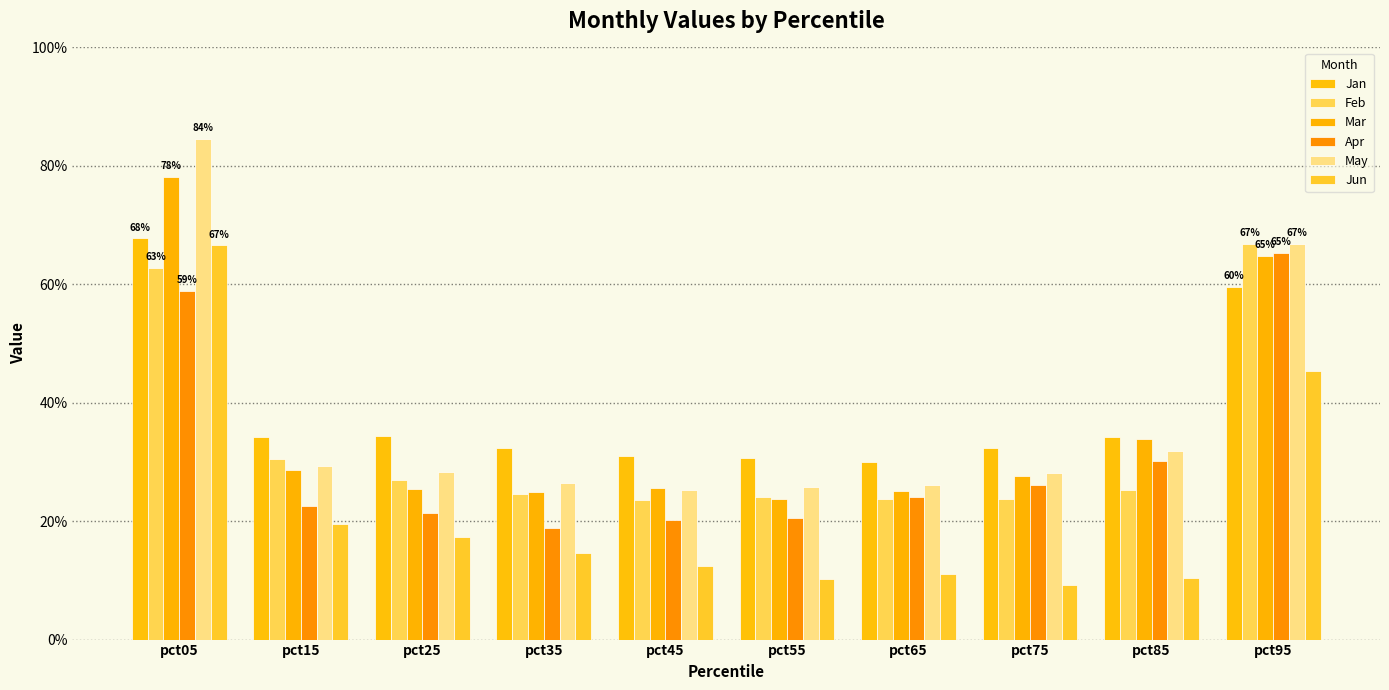

What is the value of the Jan bar at the 10th from the left?

0.6